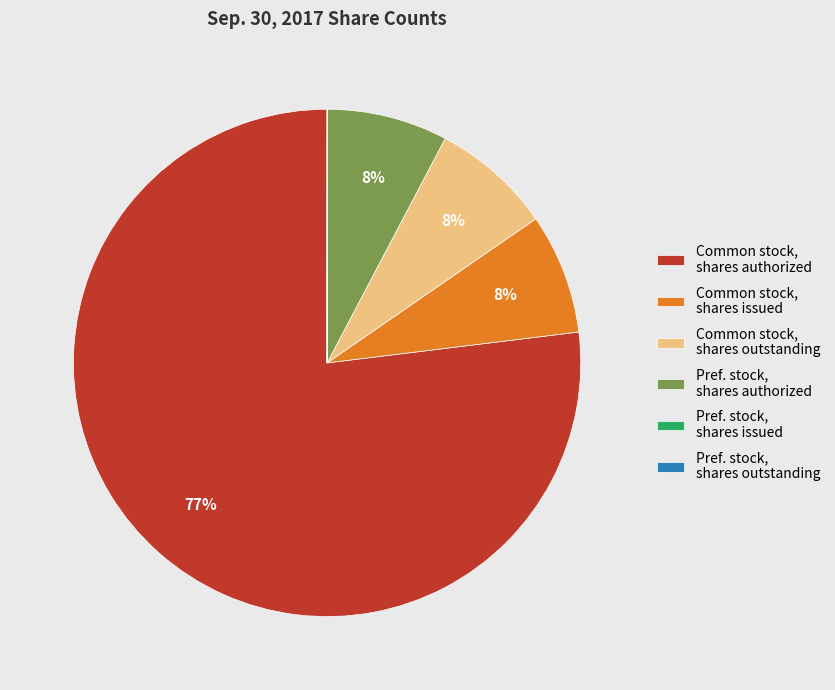

To the nearest percent, what is the average slice percentage?

17%